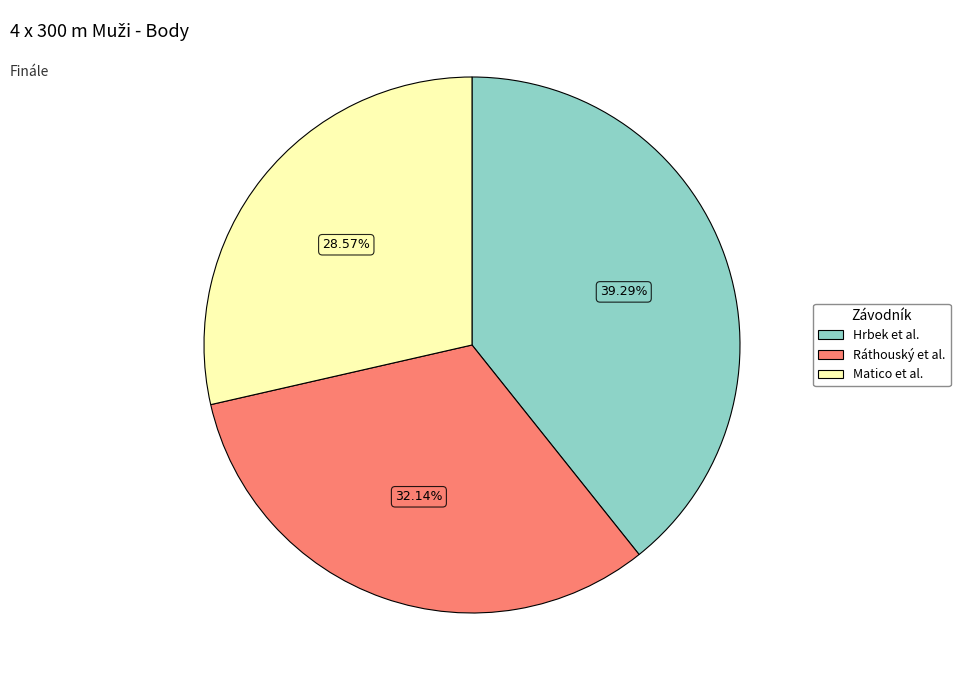

Does any single category account for the majority?

No